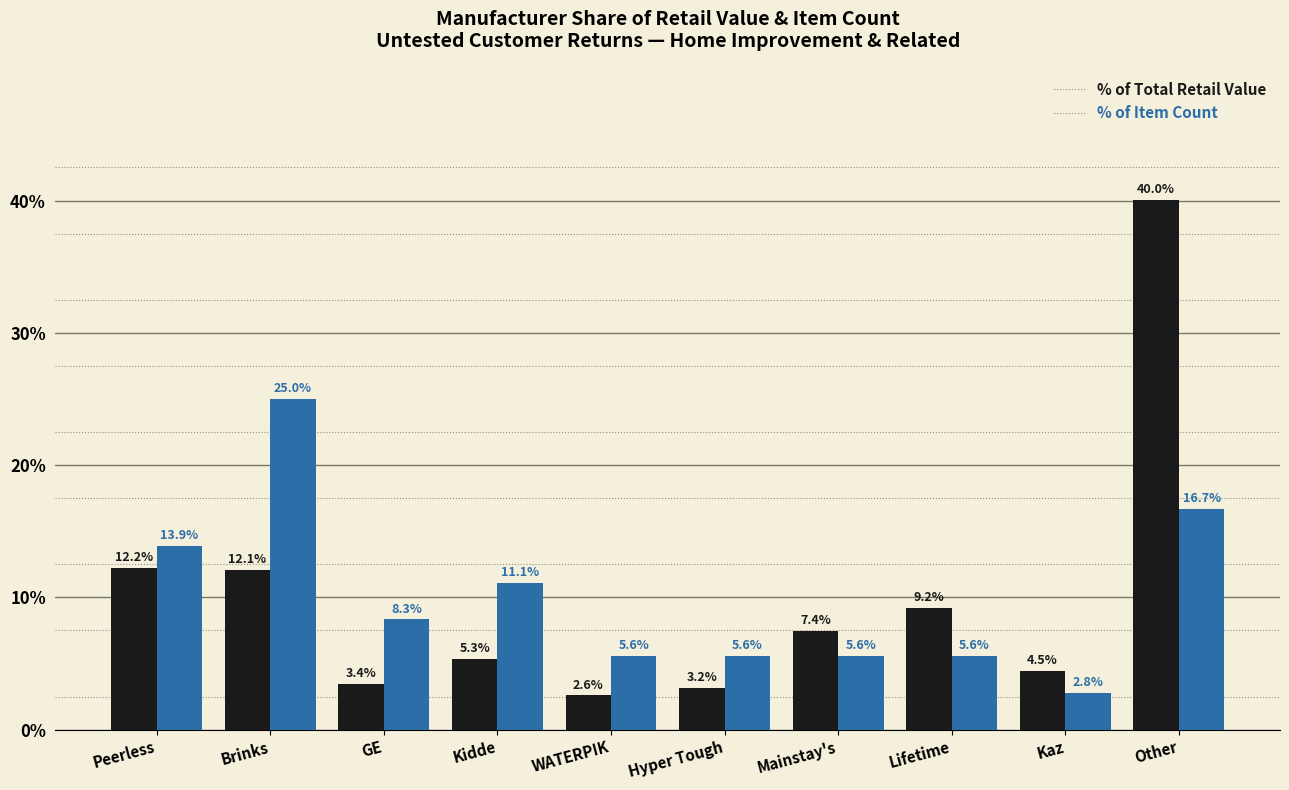

What is the difference between the maximum and minimum values in the % of Item Count series?

22.2